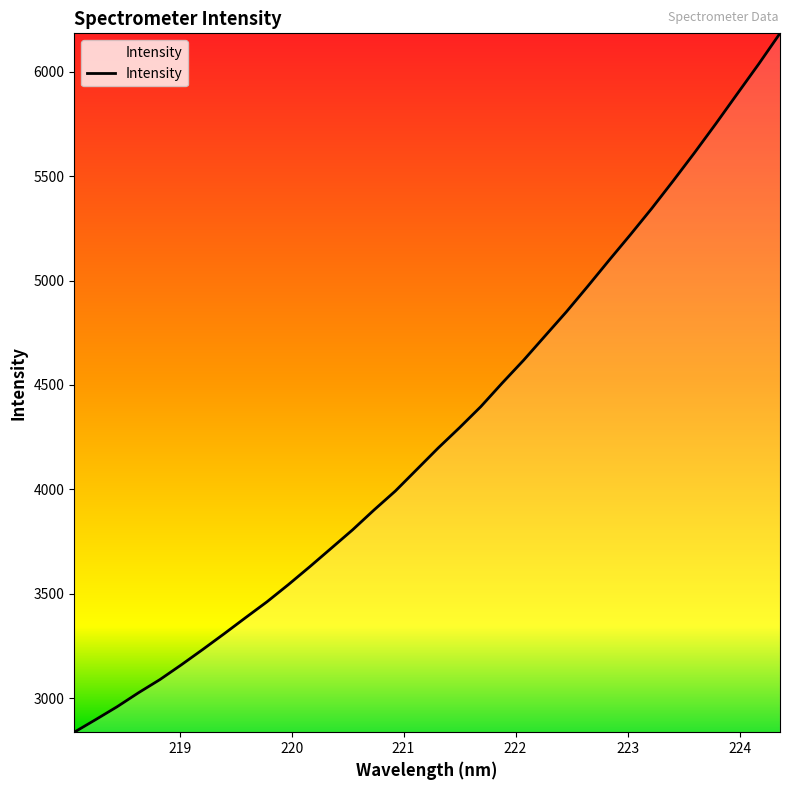

What is the maximum value shown in the chart?

6184.9